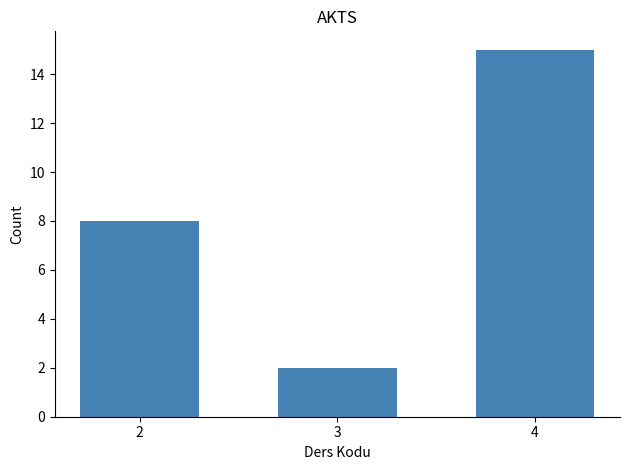

Is it true that the value at 3 is 2?

True